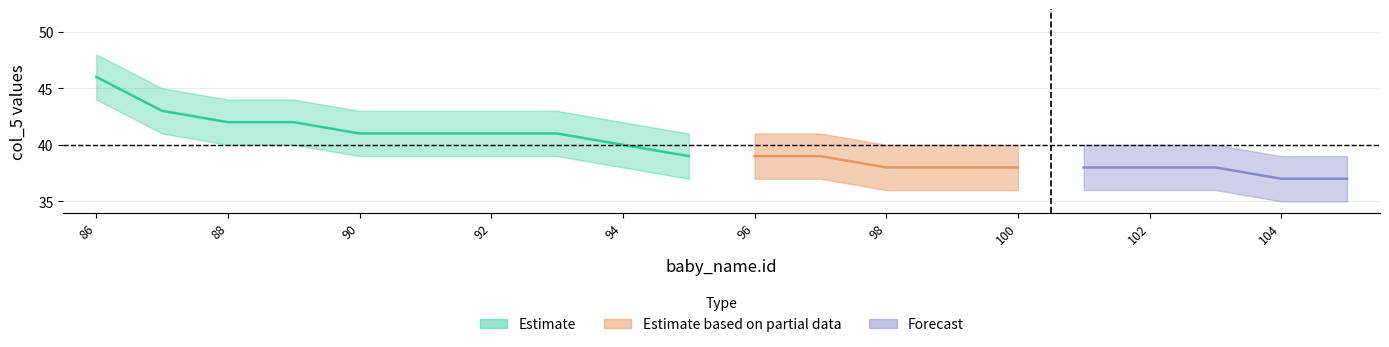

True or false: col_6_lower and baby_name_id intersect in this chart.

False